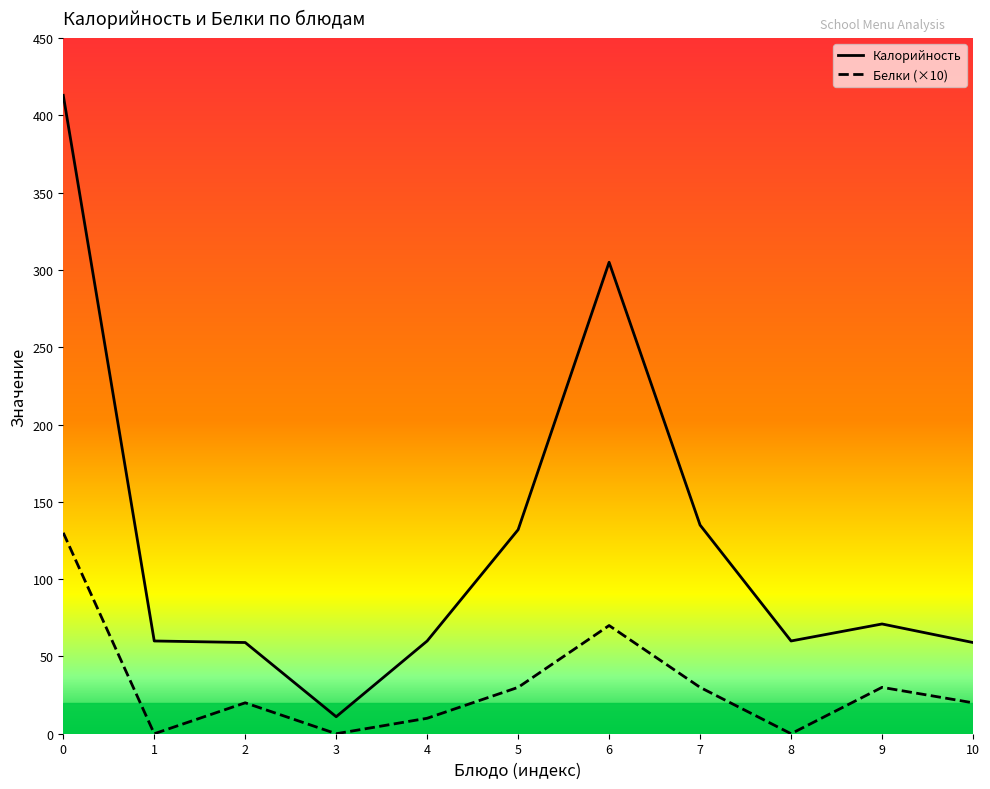

At 7, list the series in order from largest to smallest.

Калорийность, Белки (×10)